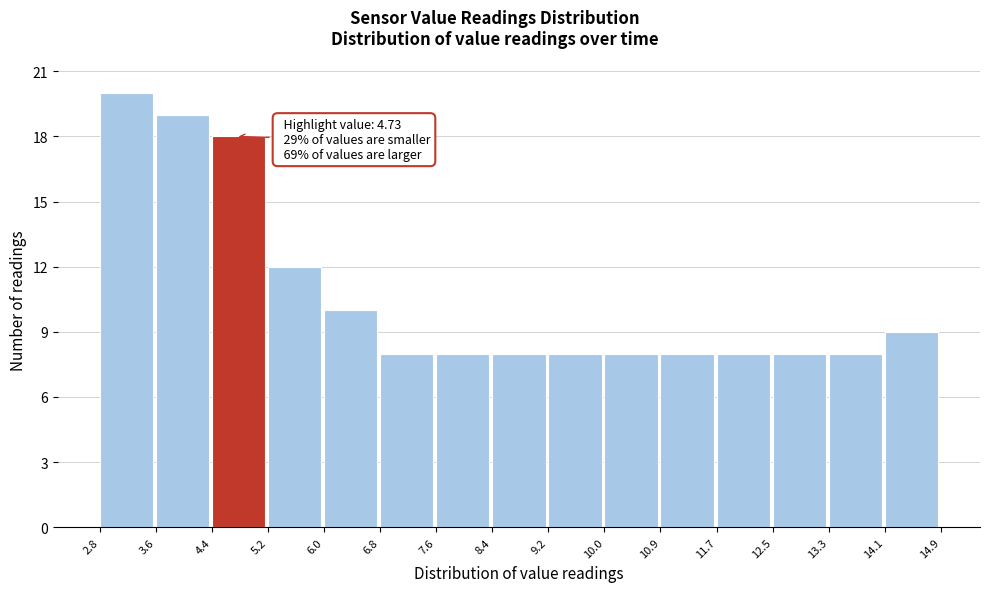

Over which range of the x-axis is the bar tallest?

2.8 to 3.6